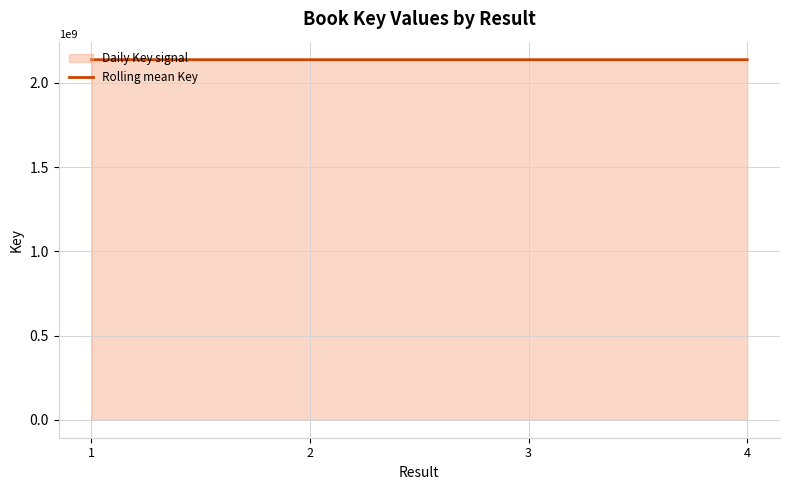

Which has a higher value, 1 or 4?

1